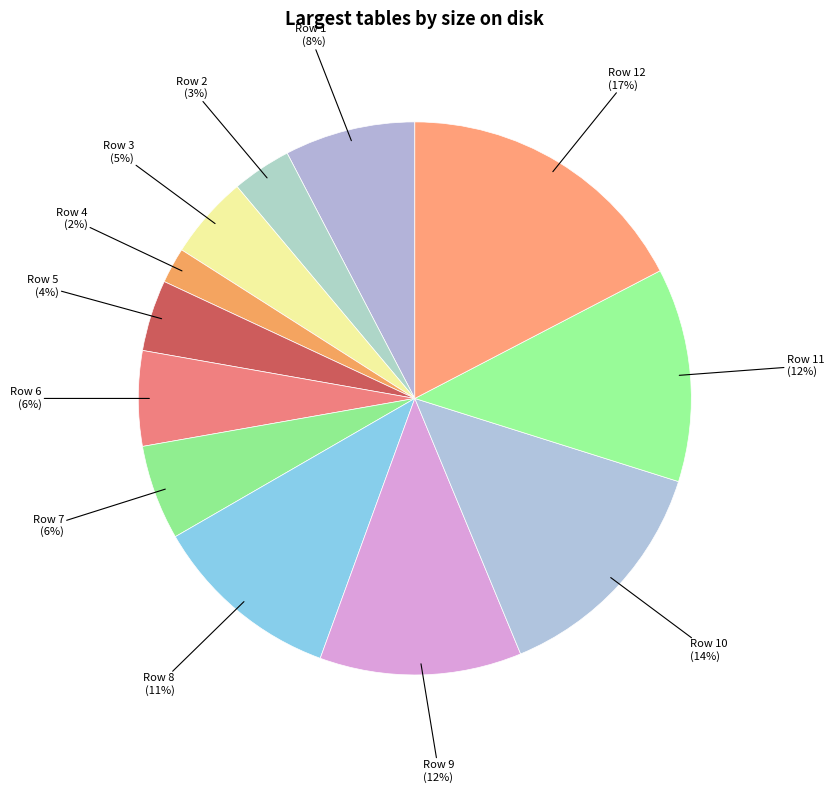

How many segments does this pie chart have?

12